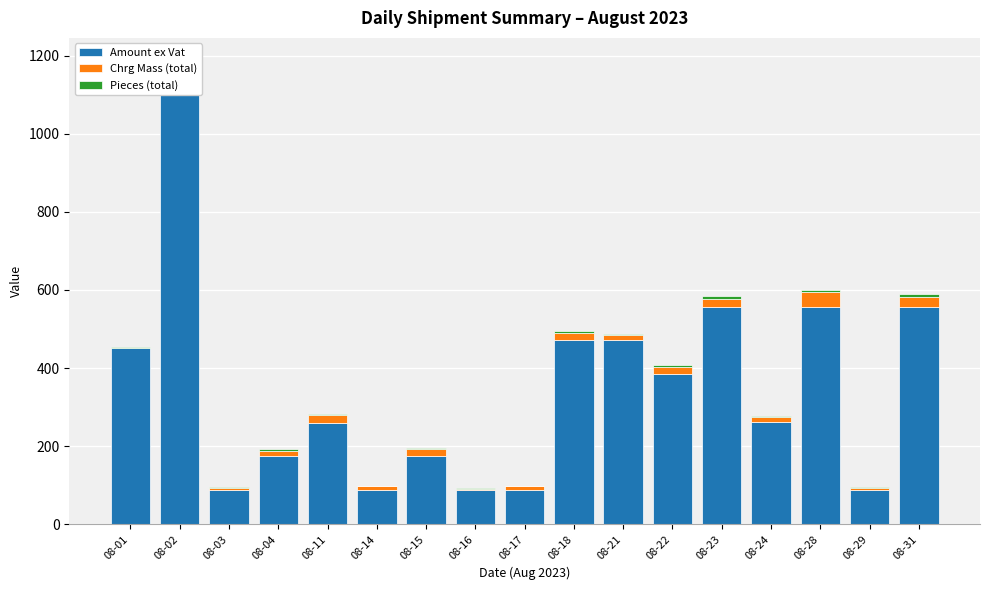

Is the value of Pieces (total) at 08-03 greater than the value of Amount ex Vat at 08-02?

No